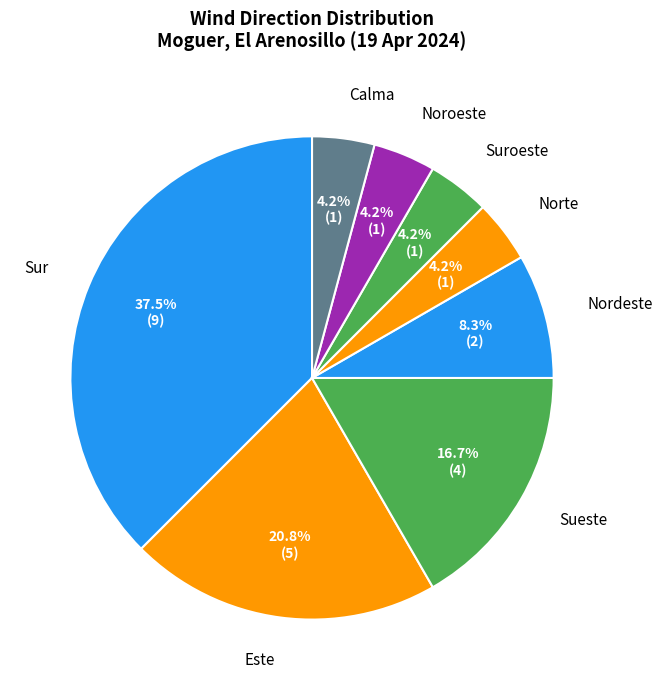

How many slices are in this pie chart?

8